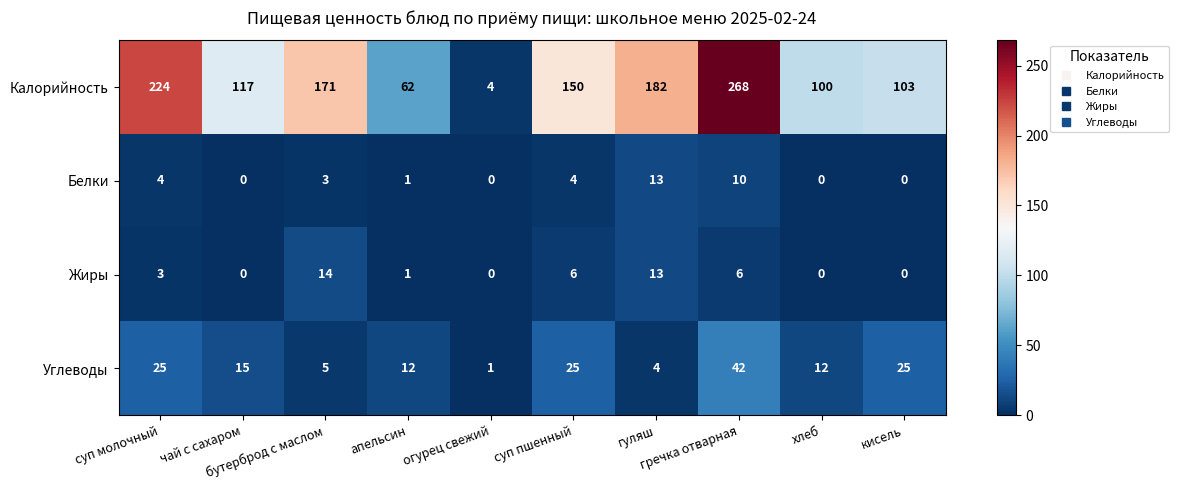

Rank the series by their maximum value, from lowest to highest.

Белки, Жиры, Углеводы, Калорийность